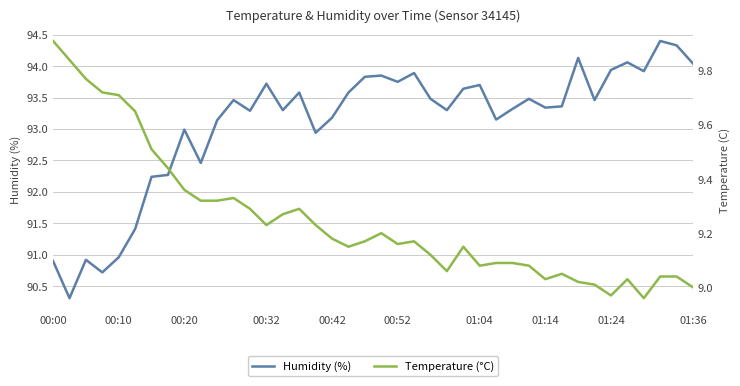

Is this an area chart (filled region under the line)?

No